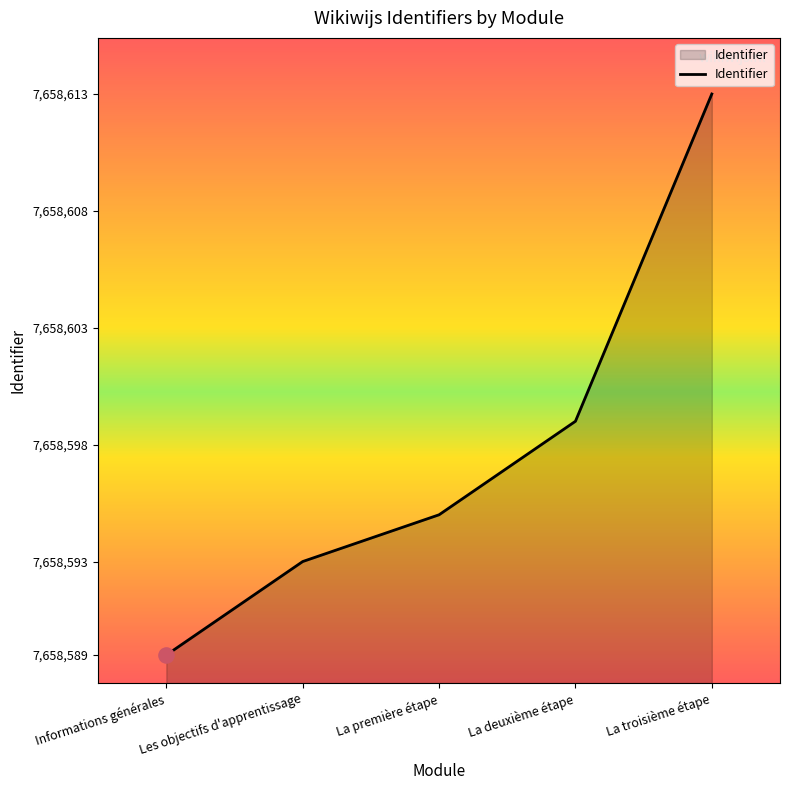

Which has a higher value, La première étape or La deuxième étape?

La deuxième étape